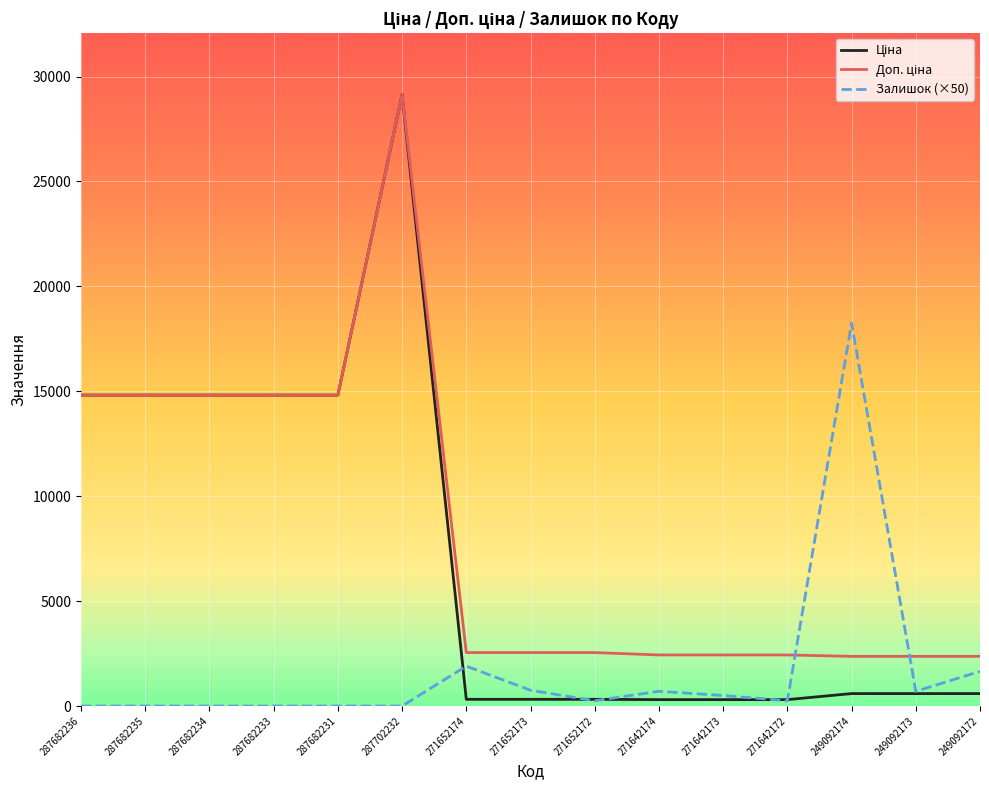

The value of Залишок (×50) at 287682234 is 0.0. True or false?

True